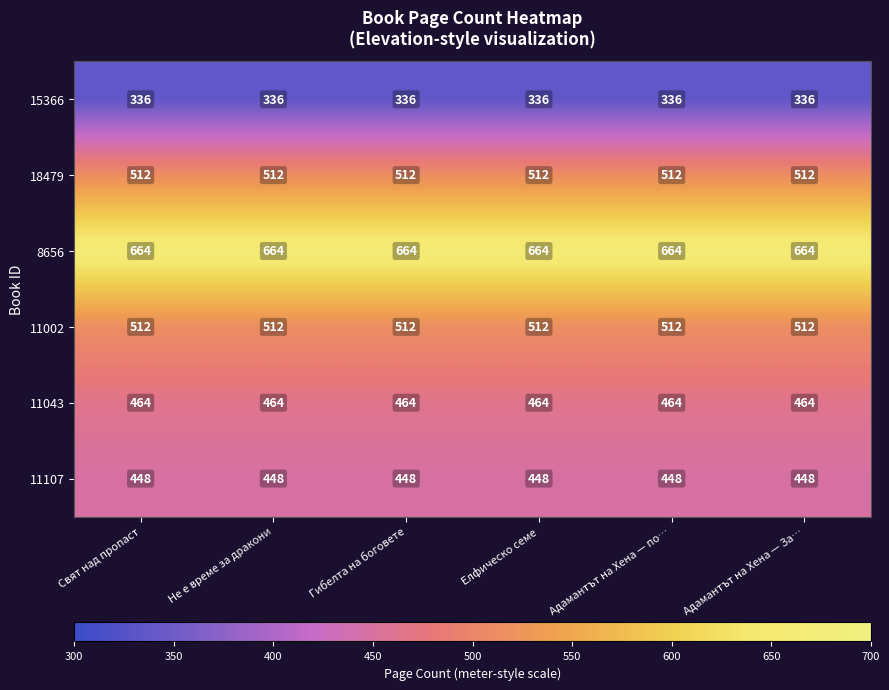

What is the maximum value for 11107?

448